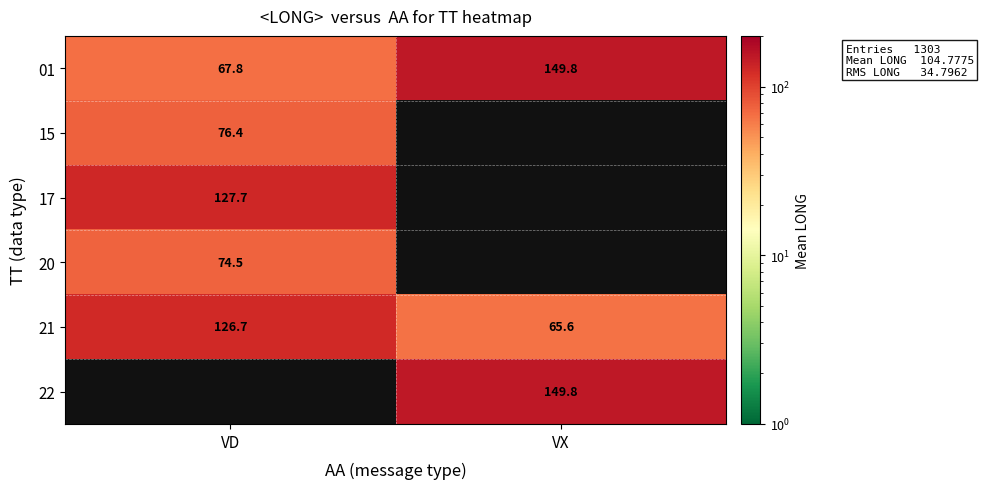

At which label does 21 first exceed 126?

VD